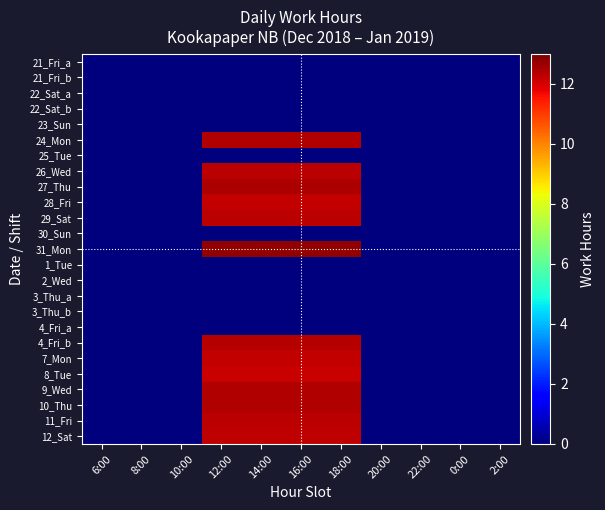

Between 10:00 and 20:00, which is larger?

10:00